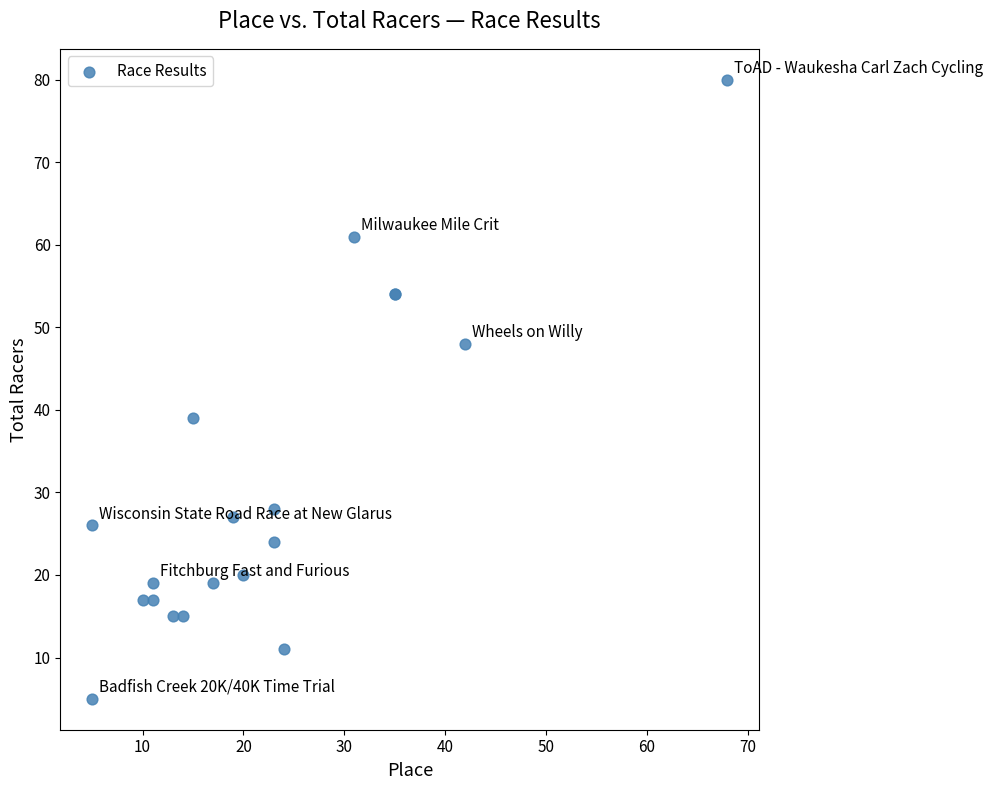

What Y value in the scatter plot is closest to 42?

39